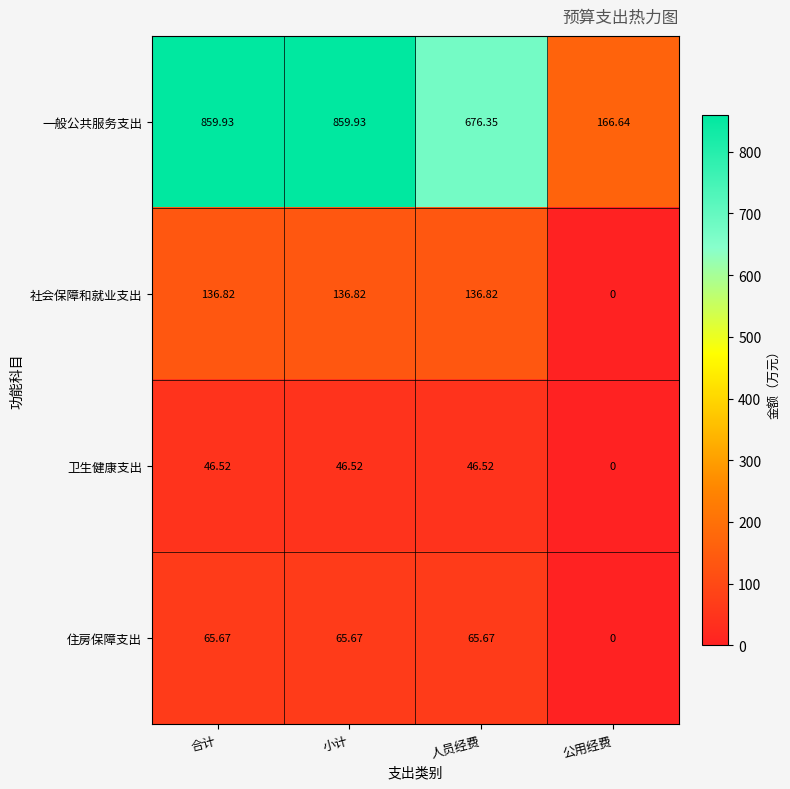

Rank the series at 合计 from highest to lowest value.

一般公共服务支出, 社会保障和就业支出, 住房保障支出, 卫生健康支出